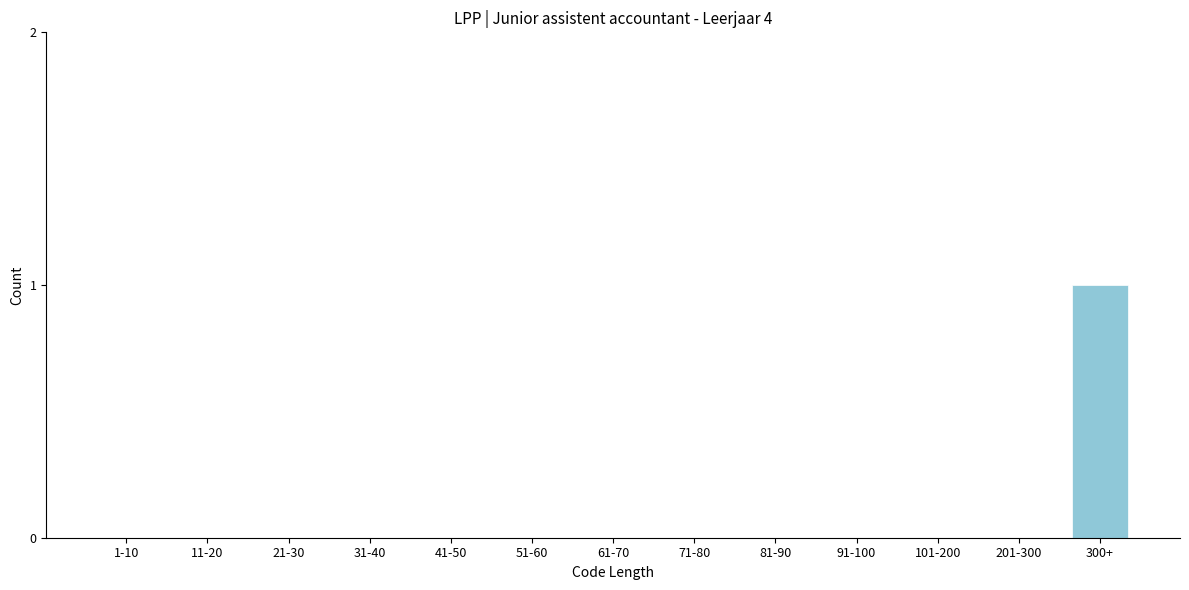

Reading left to right, what are all the values shown in this chart?

1-10=0	11-20=0	21-30=0	31-40=0	41-50=0	51-60=0	61-70=0	71-80=0	81-90=0	91-100=0	101-200=0	201-300=0	300+=1